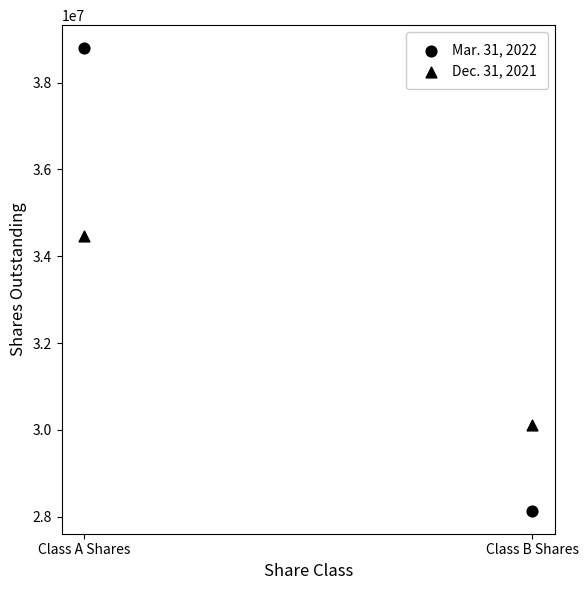

How many points are shown in the scatter plot?

4